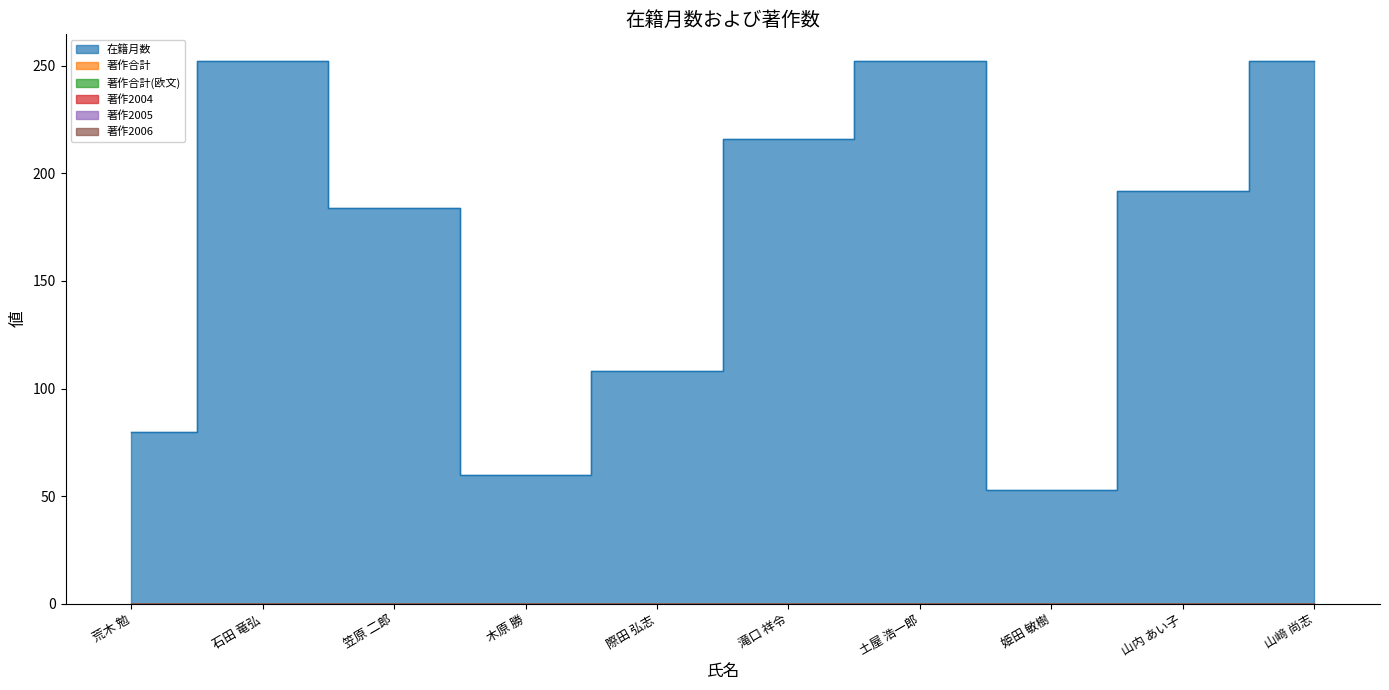

What are all the series names shown in the legend?

在籍月数, 著作合計, 著作合計(欧文), 著作2004, 著作2005, 著作2006